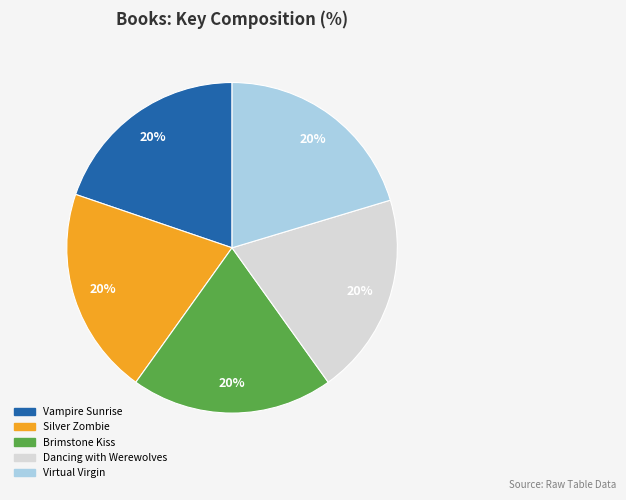

Does any single category account for the majority?

No